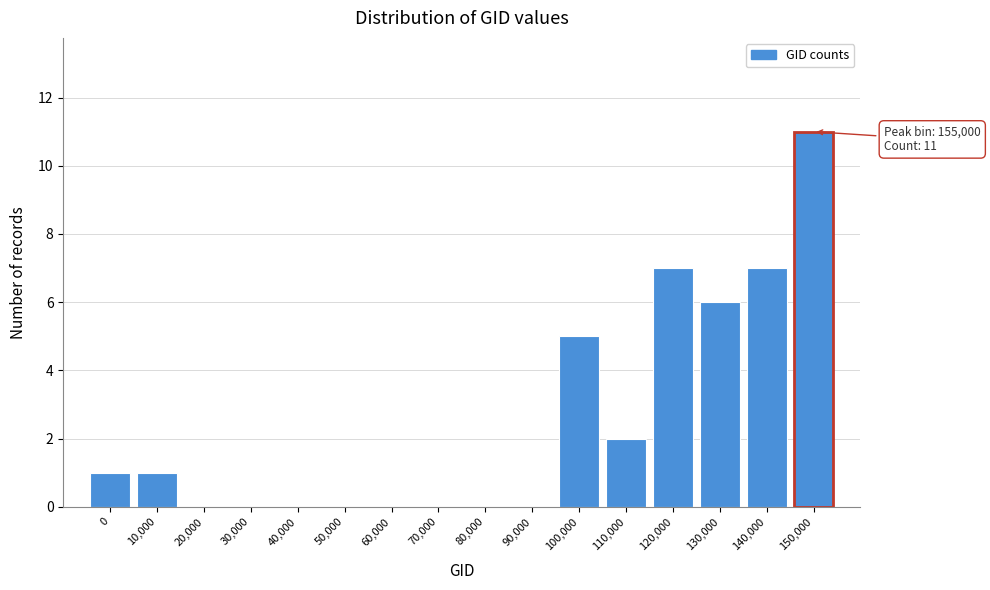

Reading left to right, list all the values displayed in this chart.

0=1	10,000=1	20,000=0	30,000=0	40,000=0	50,000=0	60,000=0	70,000=0	80,000=0	90,000=0	100,000=5	110,000=2	120,000=7	130,000=6	140,000=7	150,000=11